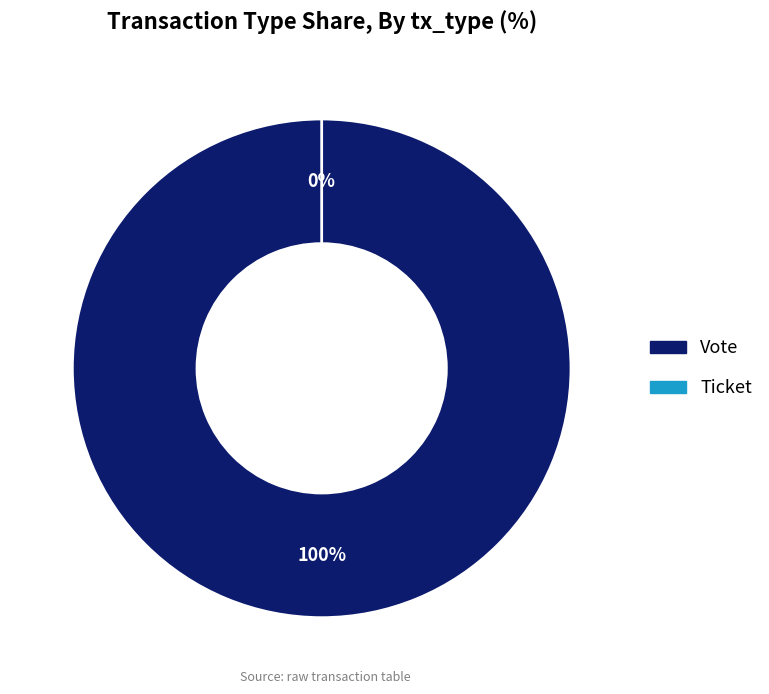

Combined, do Ticket and Vote account for over 50%?

Yes